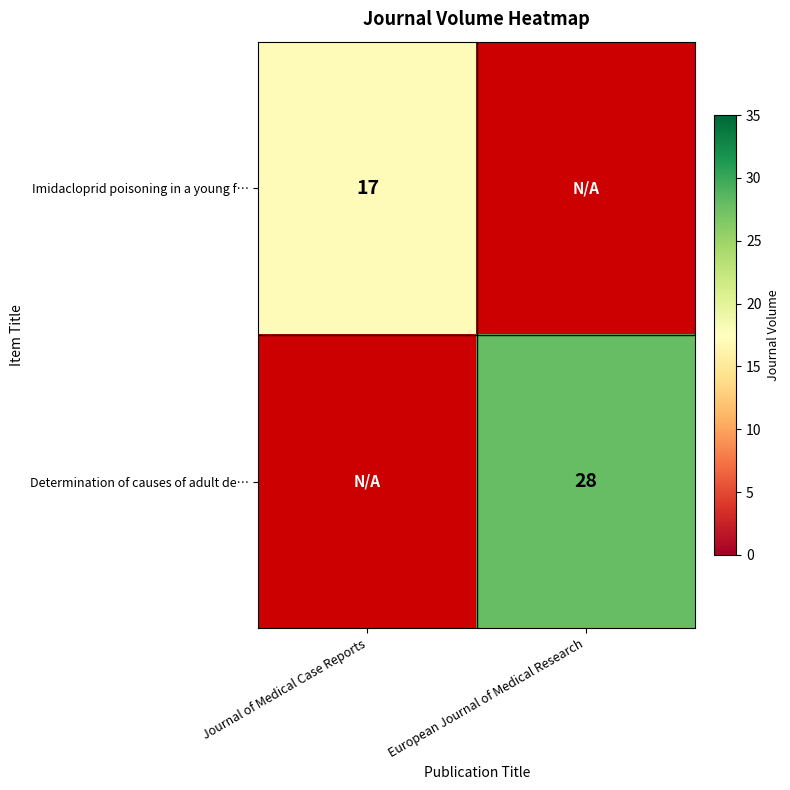

Is the value of Determination of causes of adult de… at European Journal of Medical Research greater than the value of Imidacloprid poisoning in a young f… at Journal of Medical Case Reports?

Yes